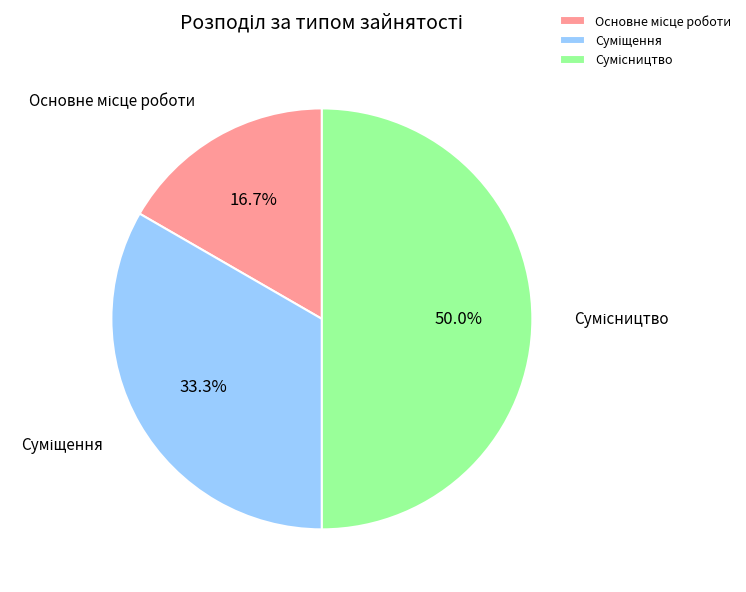

How many slices are in this pie chart?

3